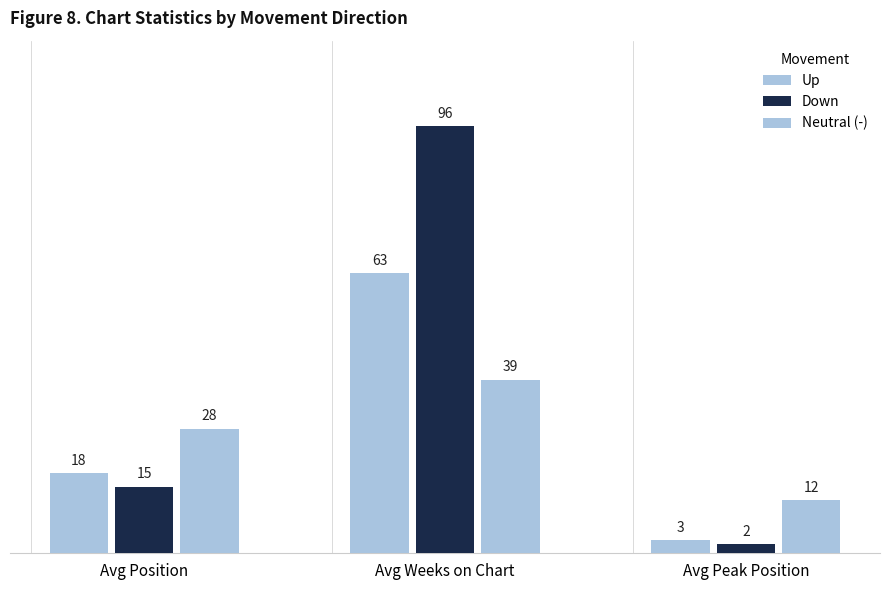

How many groups of bars are there?

3